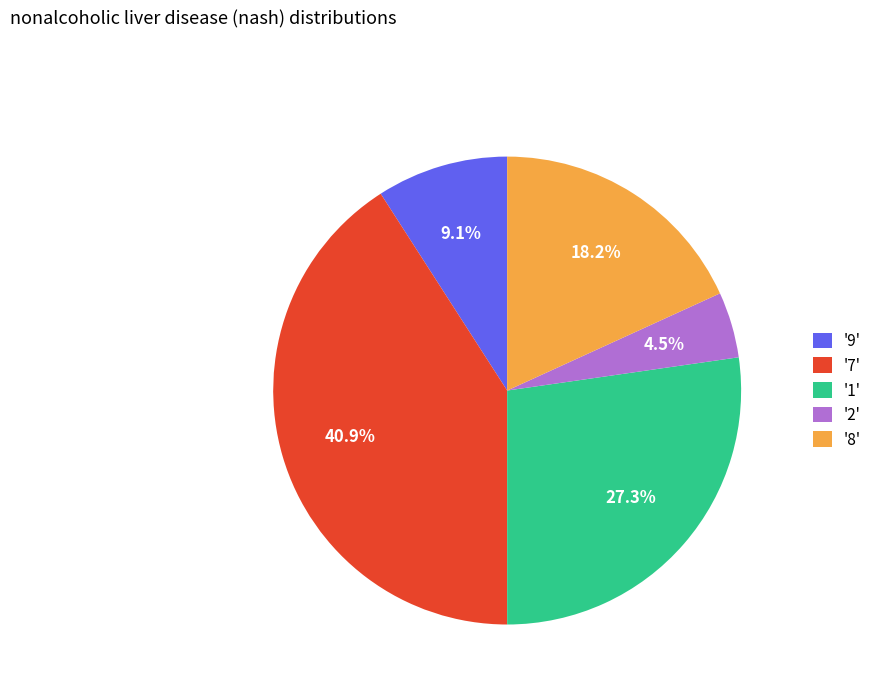

How many segments does this pie chart have?

5